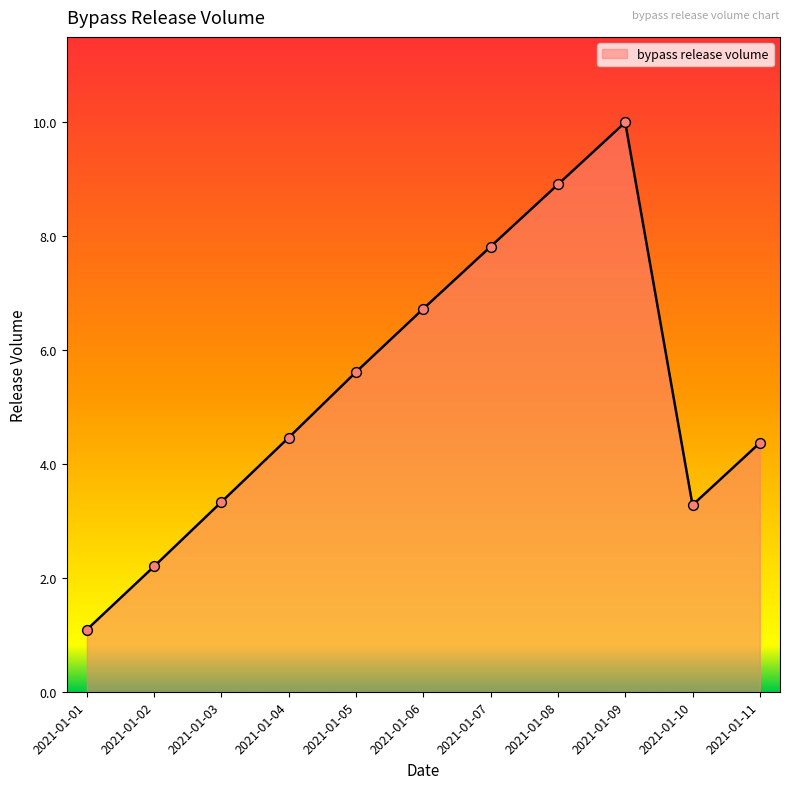

Between 2021-01-06 and 2021-01-10, which is larger?

2021-01-06